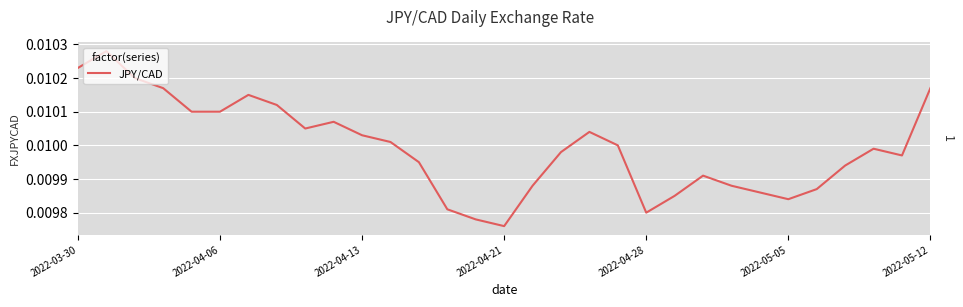

Between 26 and 12, which is larger?

12